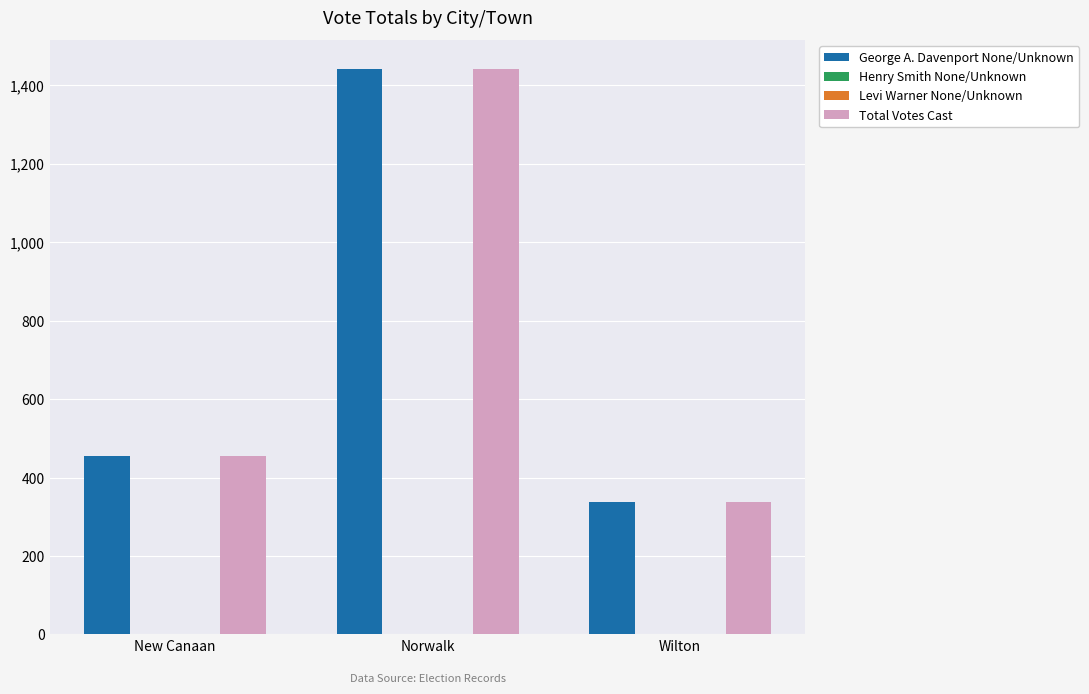

What is the sum of the George A. Davenport None/Unknown values at Norwalk and Wilton?

1778